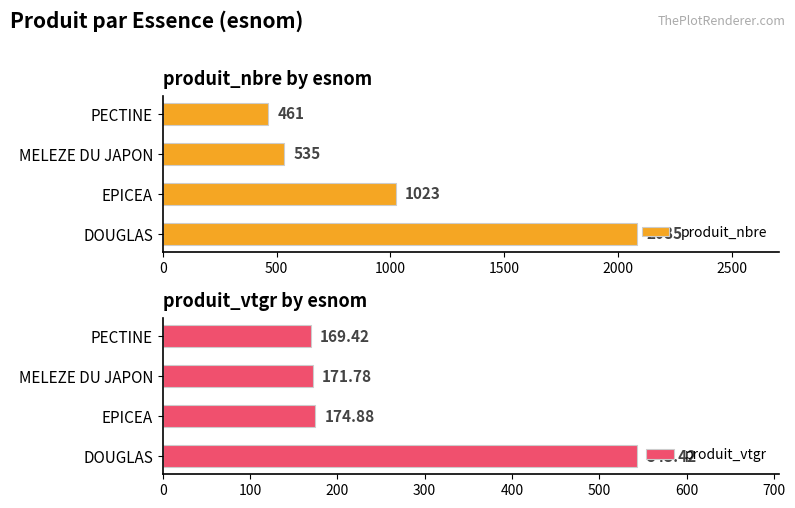

Count the number of data series in this chart.

2